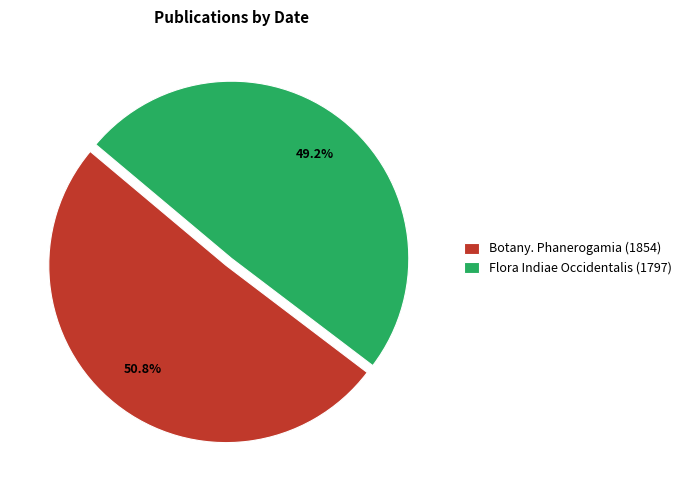

What is the smallest slice in the pie chart?

Flora Indiae Occidentalis (1797)